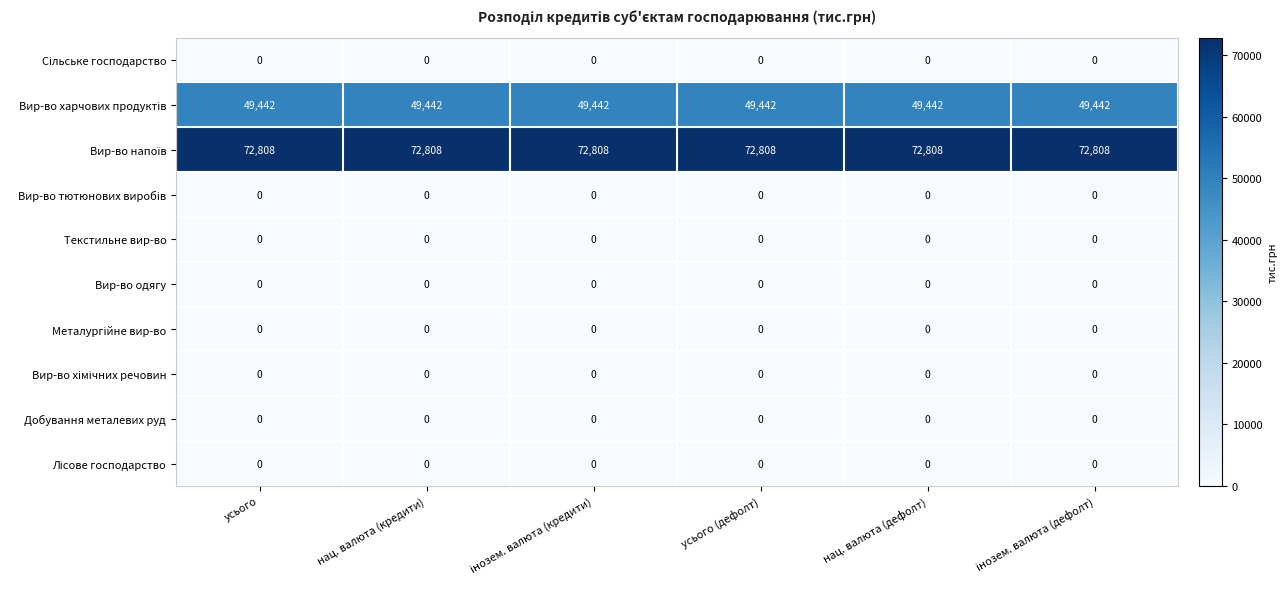

At how many categories does at least one series exceed 39967?

6